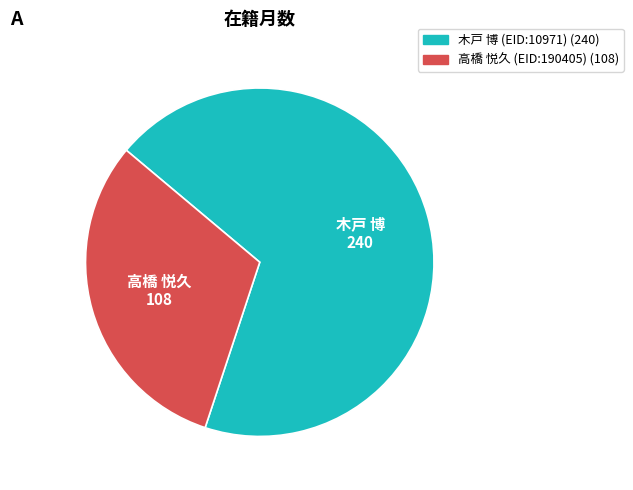

How many segments does this pie chart have?

2